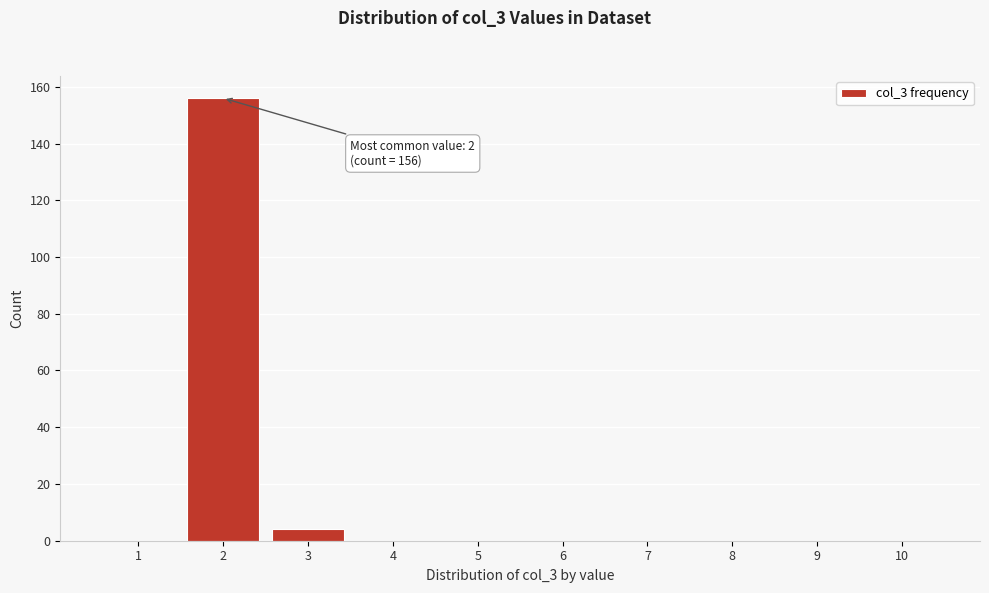

Over which range of the x-axis is the bar tallest?

1.5 to 2.5